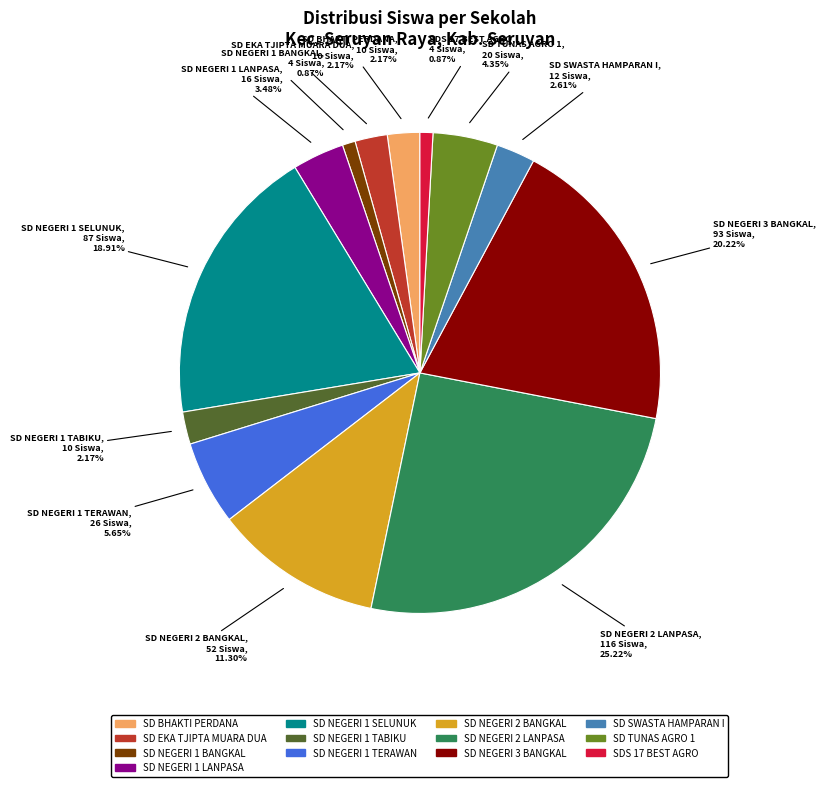

What percentage is NOT represented by SDS 17 BEST AGRO?

99.1%